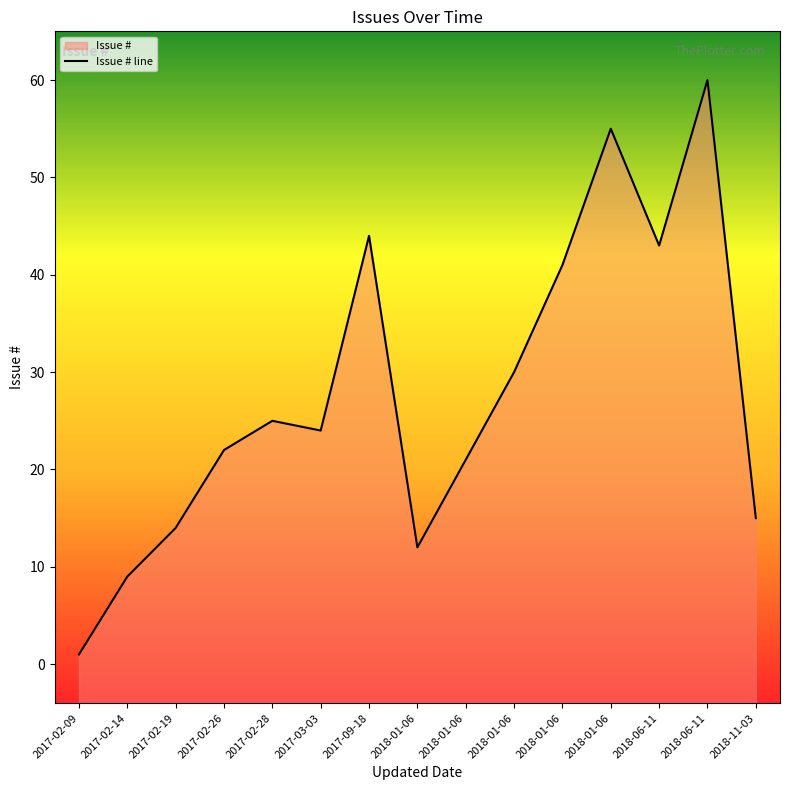

Approximately how many times larger is the value at 2018-01-06 compared to 2018-06-11?

0.5